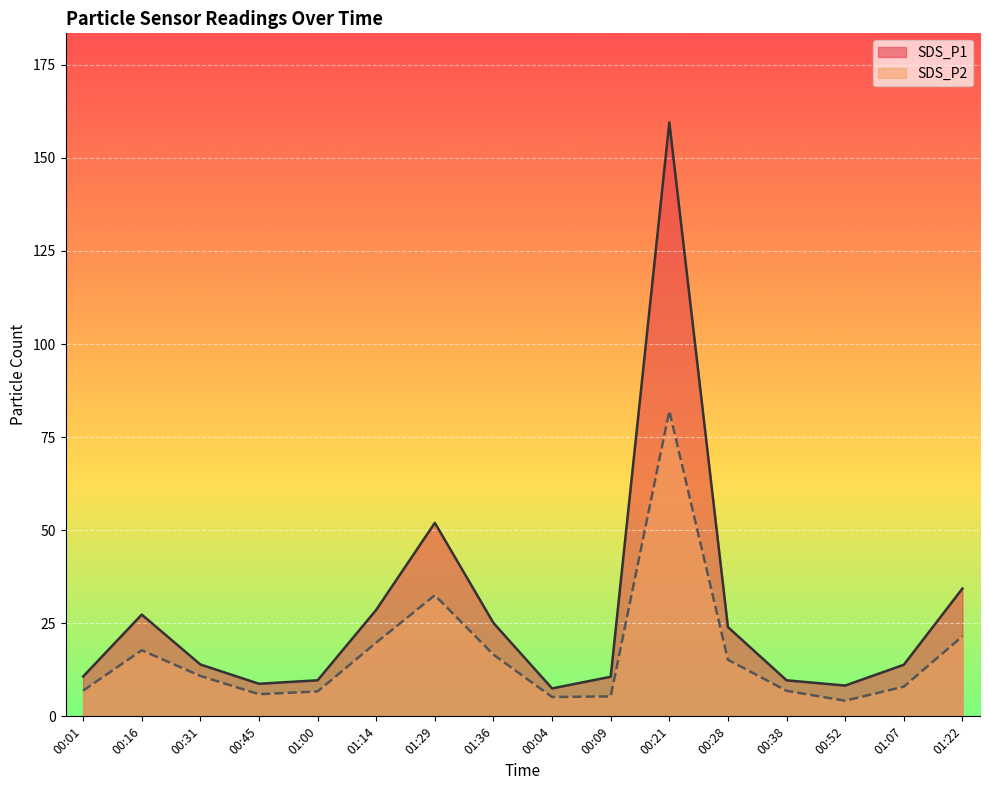

At how many categories does at least one series exceed 144?

1